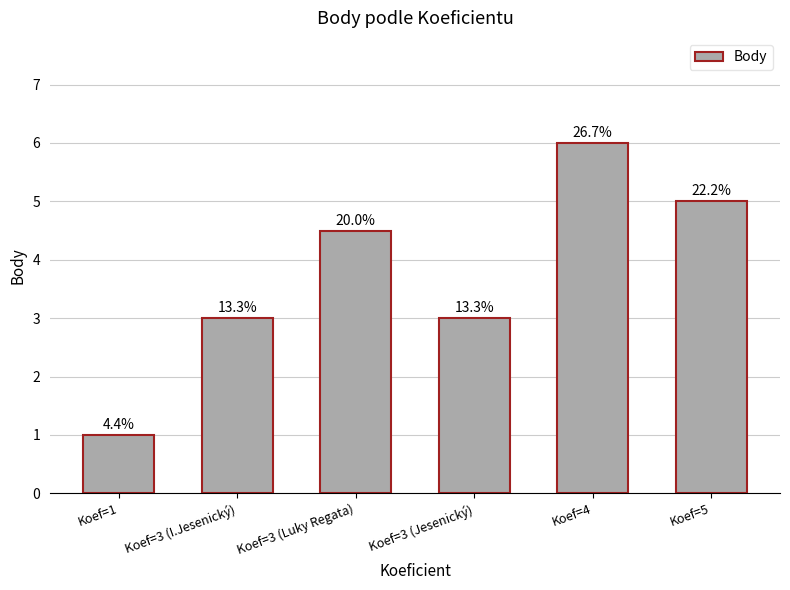

Reading left to right, transcribe all the data shown in this chart.

1.0	3.0	4.5	3.0	6.0	5.0